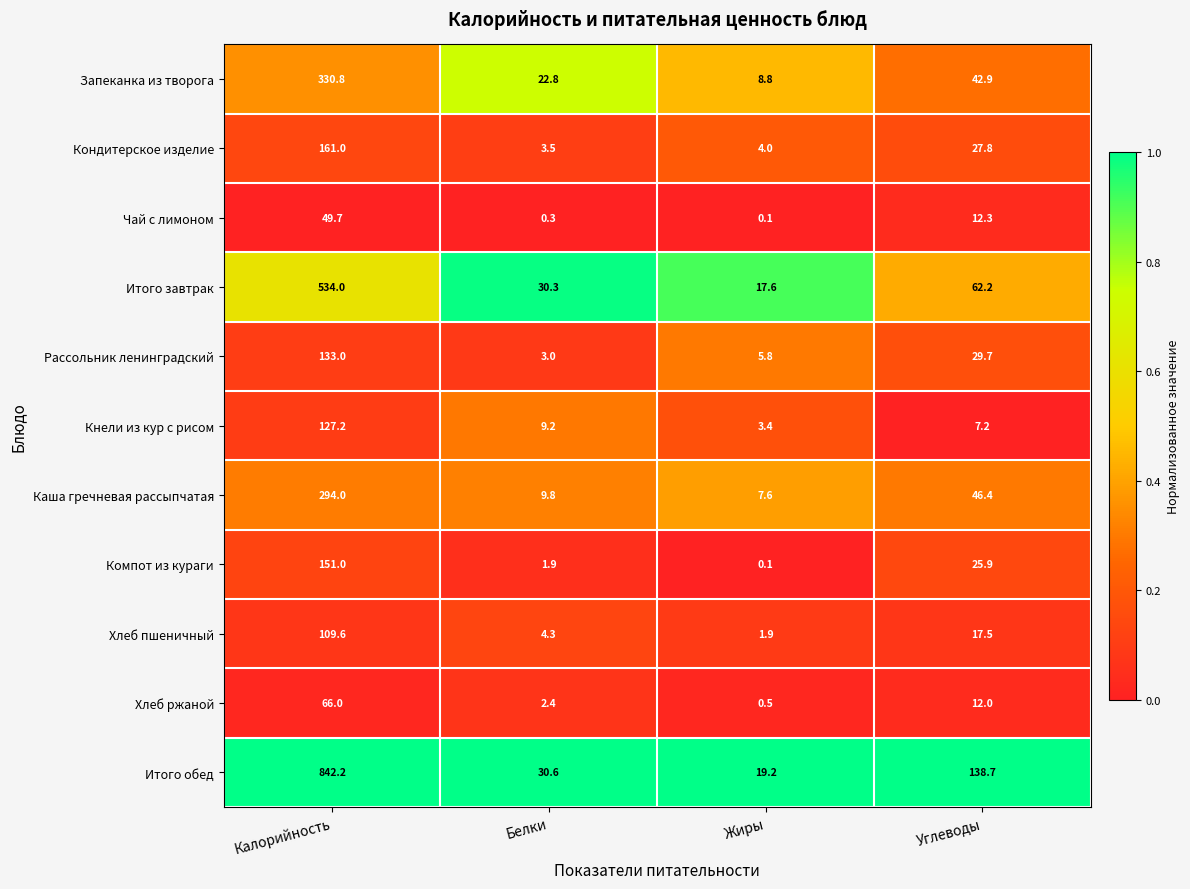

Is it true that Рассольник ленинградский equals 77.3 at Калорийность?

False